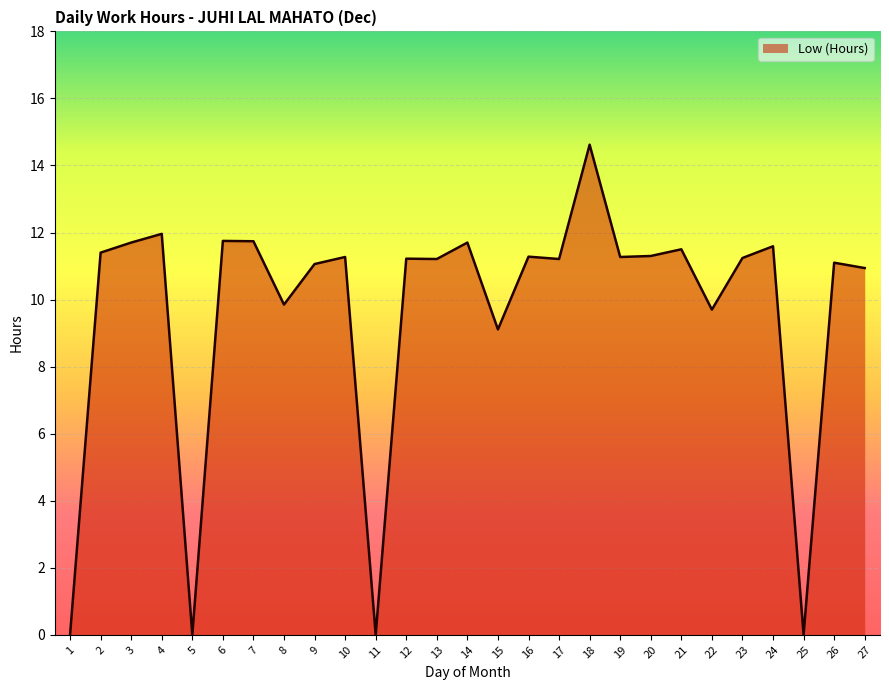

What is the greatest value displayed?

14.6